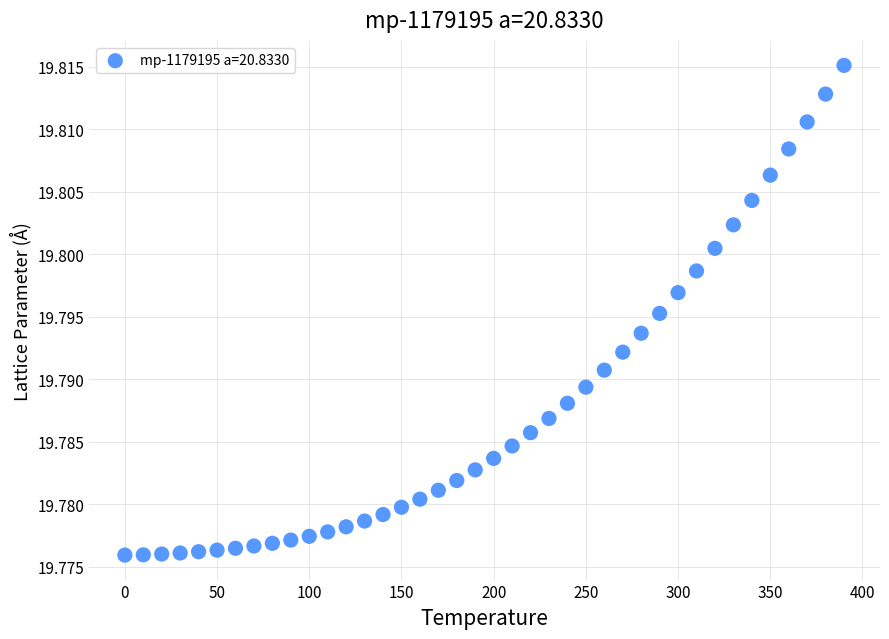

What is the range of X values (max minus min)?

390.0